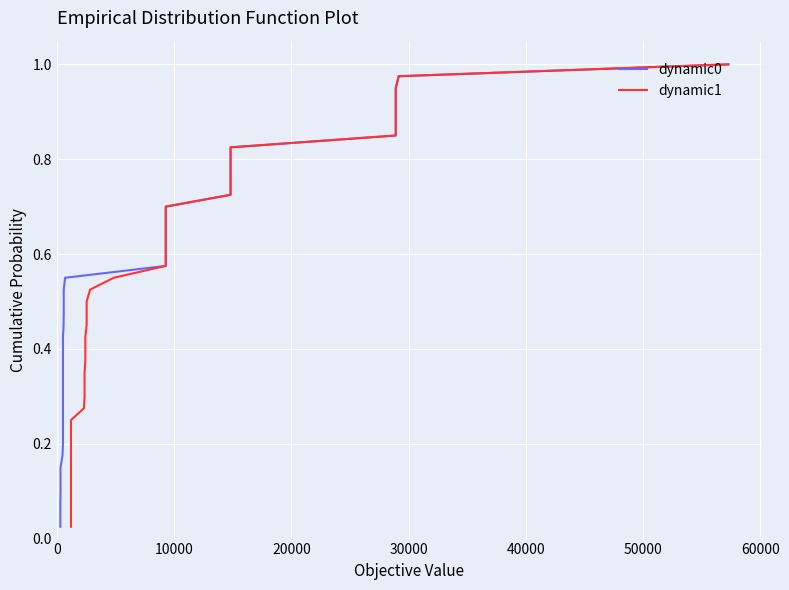

Which series has the largest total across all categories?

dynamic0